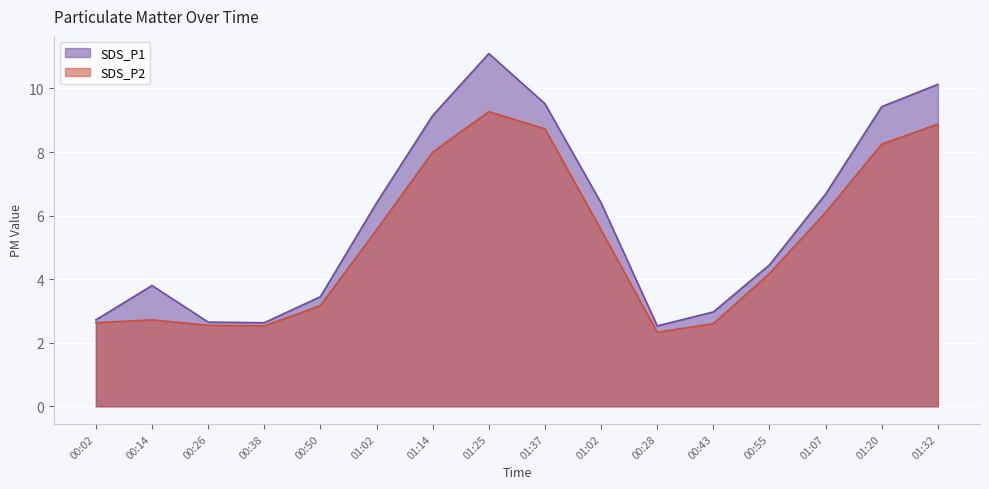

What is the sum of the SDS_P2 values at 00:43 and 01:37?

11.3